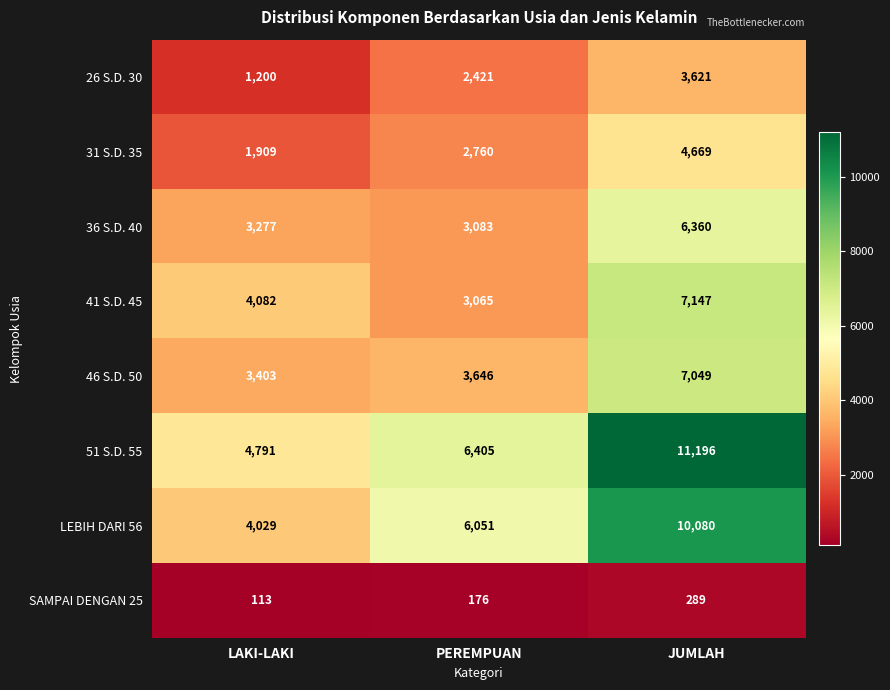

Which series has the largest total across all categories?

51 S.D. 55